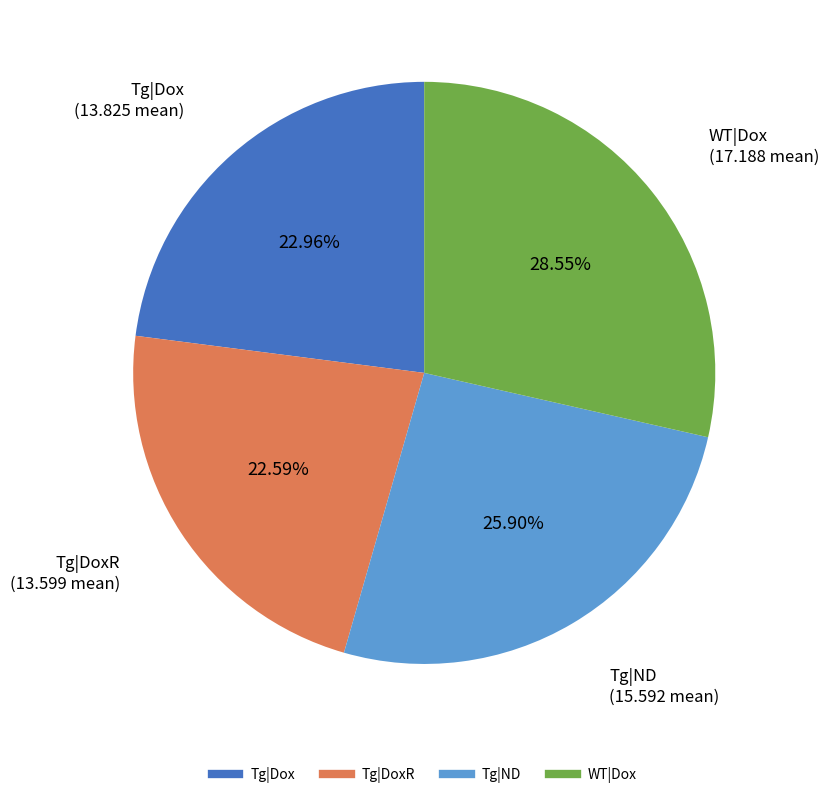

Is there any slice that represents more than half of the pie?

No